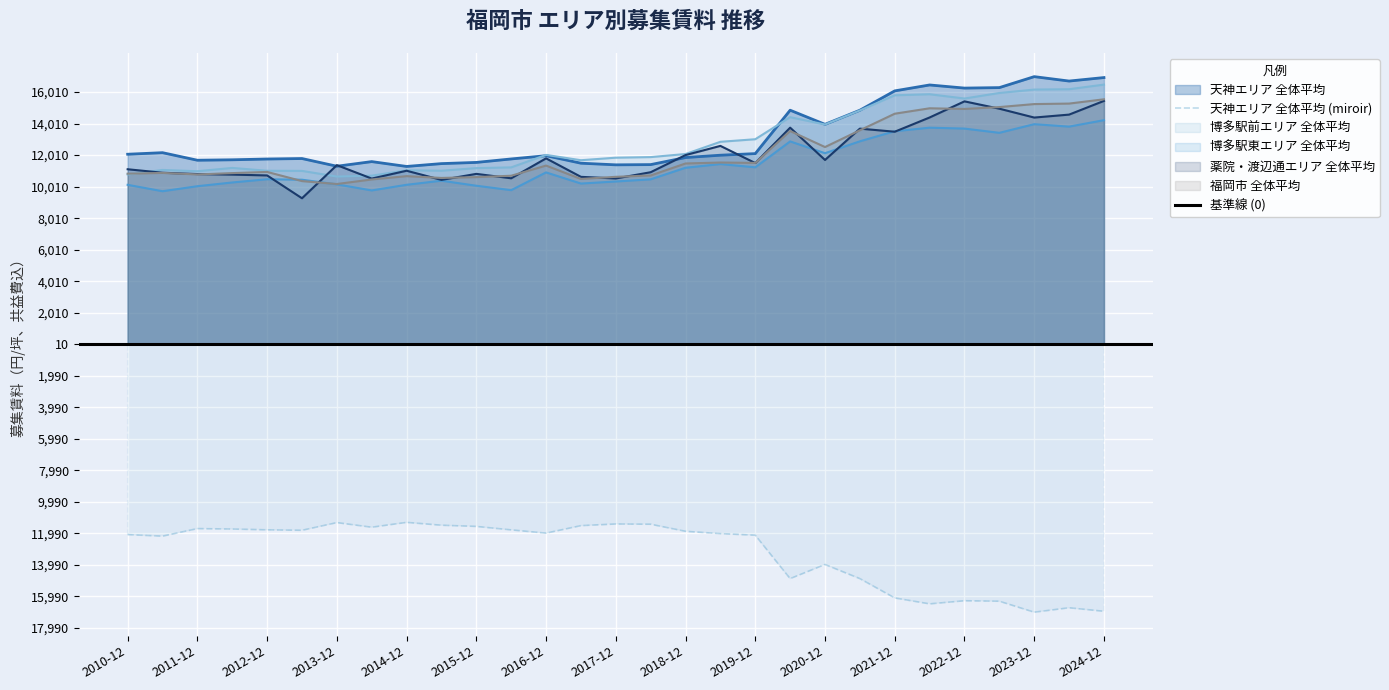

Reading left to right, transcribe all the data shown in this chart.

天神エリア 全体平均: 12067	12166	11686	11714	11764	11794	11306	11599	11292	11472	11548	11768	11974	11498	11394	11409	11858	12005	12106	14860	13964	14860	16087	16462	16264	16294	16990	16710	16932
博多駅前エリア 全体平均: 10781	11070	10989	11198	11018	11010	10650	10705	11049	11020	11186	11233	12024	11687	11848	11885	12081	12856	13019	14418	13953	14846	15806	15873	15602	15953	16169	16192	16485
博多駅東エリア 全体平均: 10126	9720	10038	10275	10479	10450	10156	9770	10128	10388	10068	9787	10914	10207	10337	10474	11209	11443	11237	12880	12132	12887	13526	13751	13694	13425	13973	13819	14228
薬院・渡辺通エリア 全体平均: 11114	10893	10808	10774	10722	9273	11375	10523	11020	10438	10821	10541	11805	10632	10529	10926	12014	12596	11508	13752	11703	13691	13495	14399	15422	14956	14394	14581	15451
福岡市 全体平均: 10833	10881	10785	10869	10944	10363	10177	10466	10677	10563	10615	10702	11347	10498	10634	10719	11480	11541	11516	13540	12523	13587	14638	14982	14940	15059	15249	15281	15552